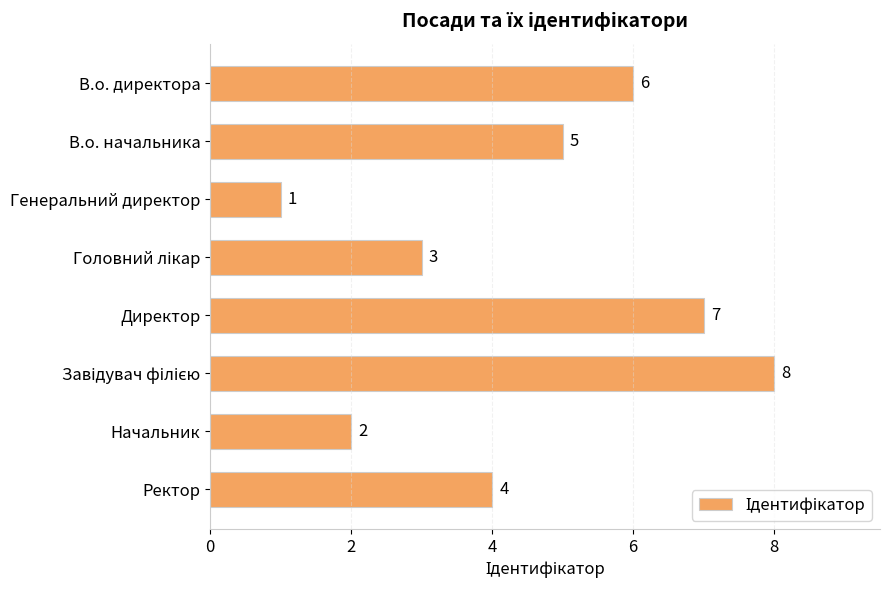

What is the difference between the second highest and minimum values?

6